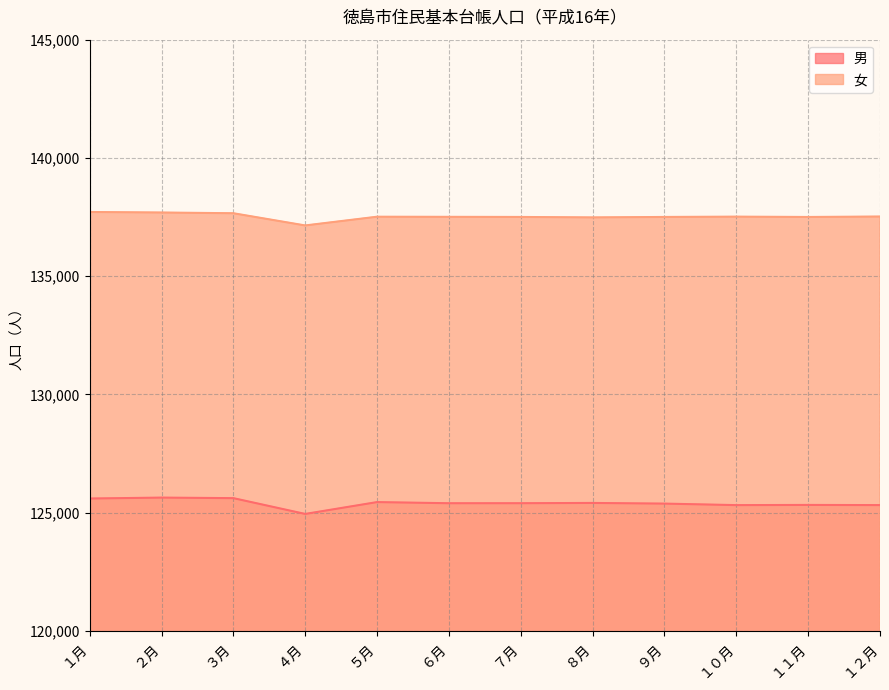

What is the value of the 女 point at the 3rd from the left?

137661